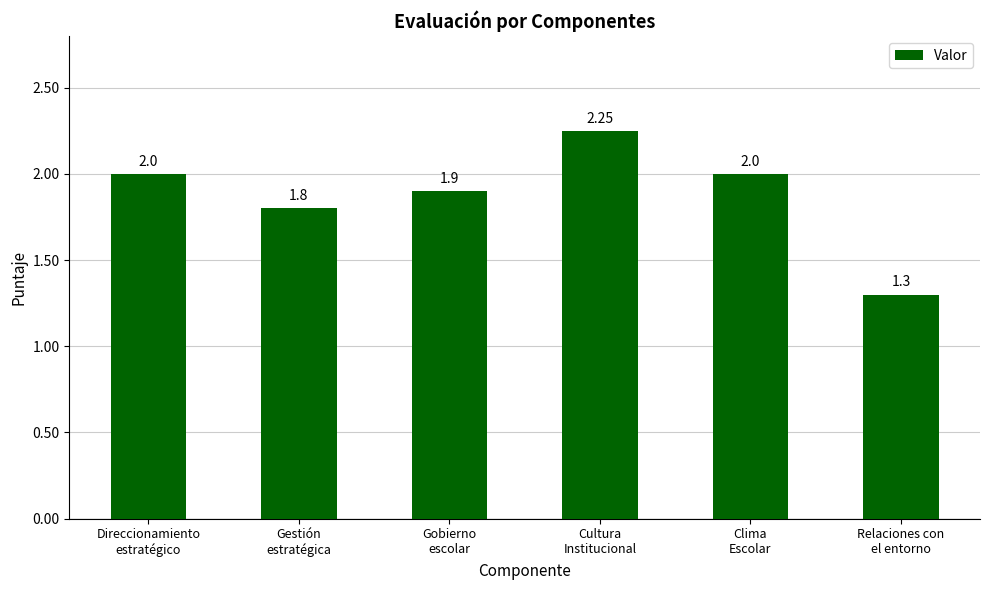

What is the average value?

1.9